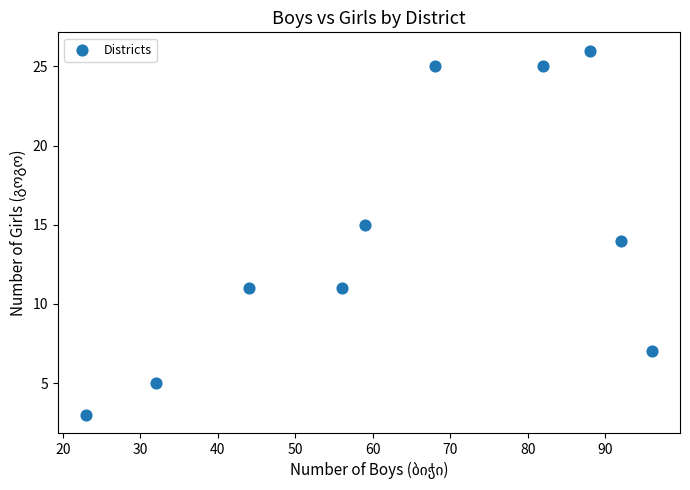

What is the average X value?

64